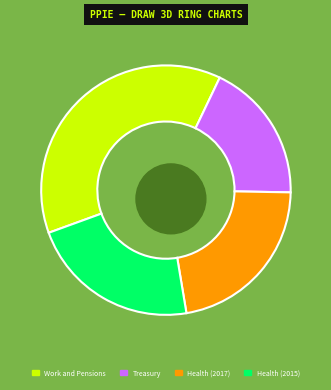

What is the smallest slice in the pie chart?

Treasury